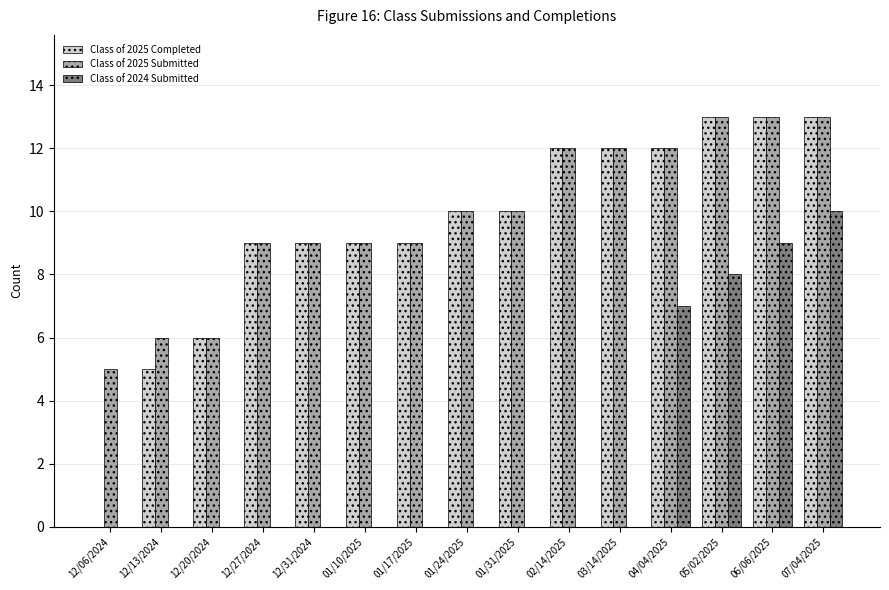

What is the total value across all series at 01/31/2025?

20